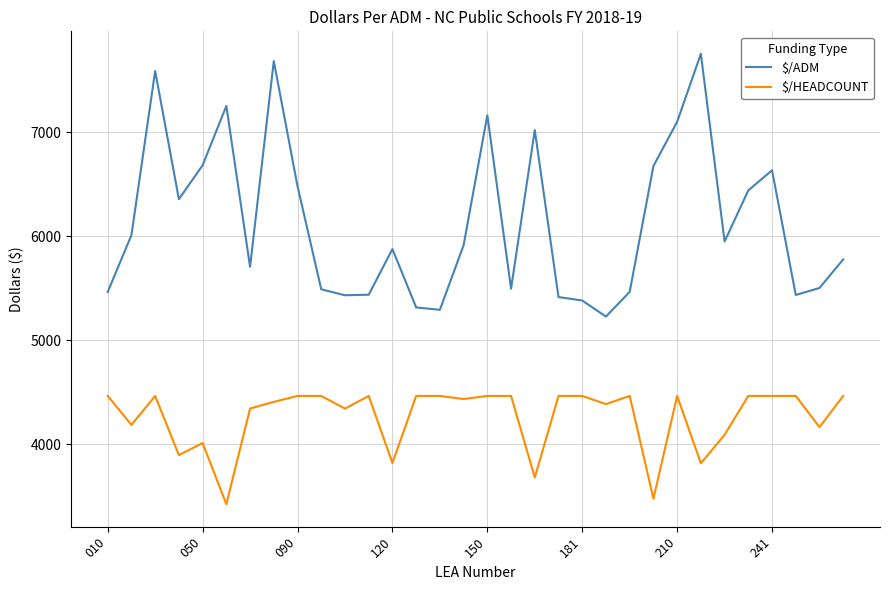

Which series has the widest spread of values?

$/ADM